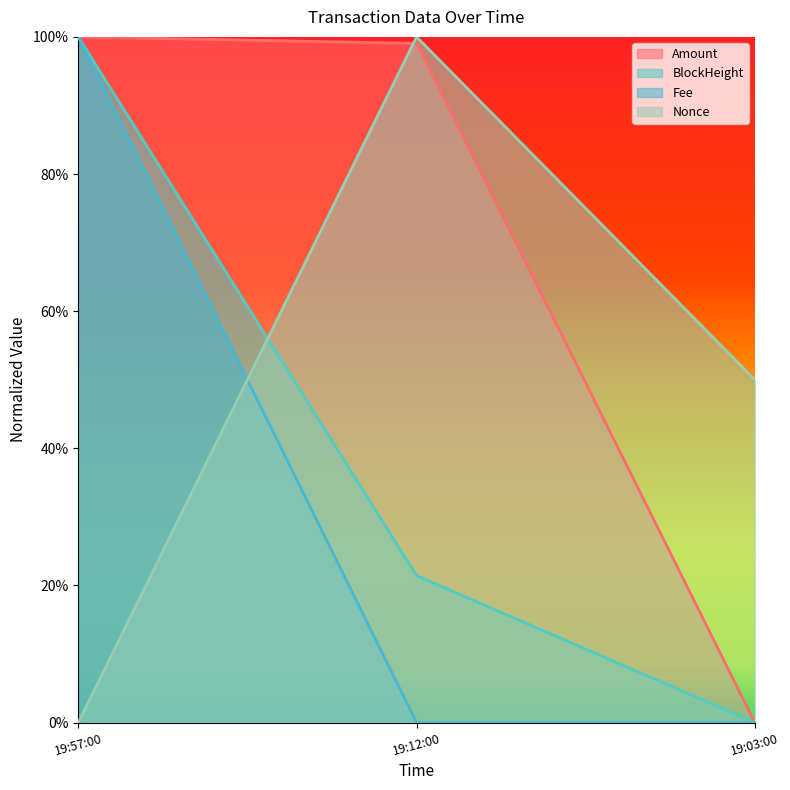

How many lines are shown in the chart?

4